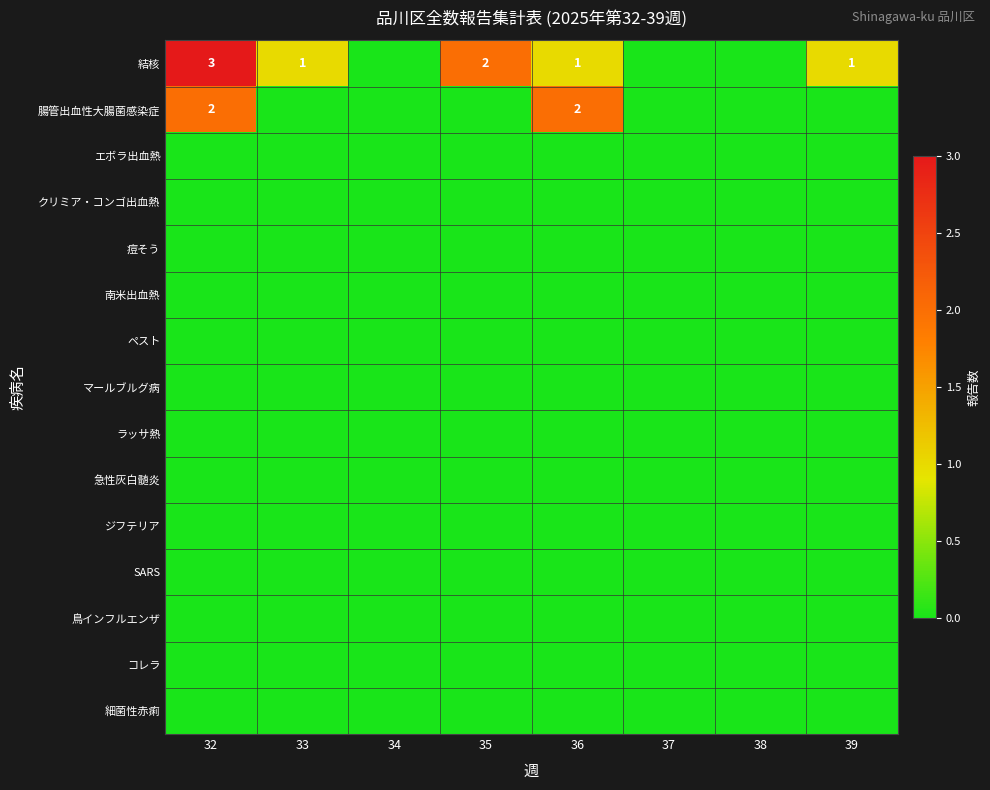

How many series are shown in this chart?

15